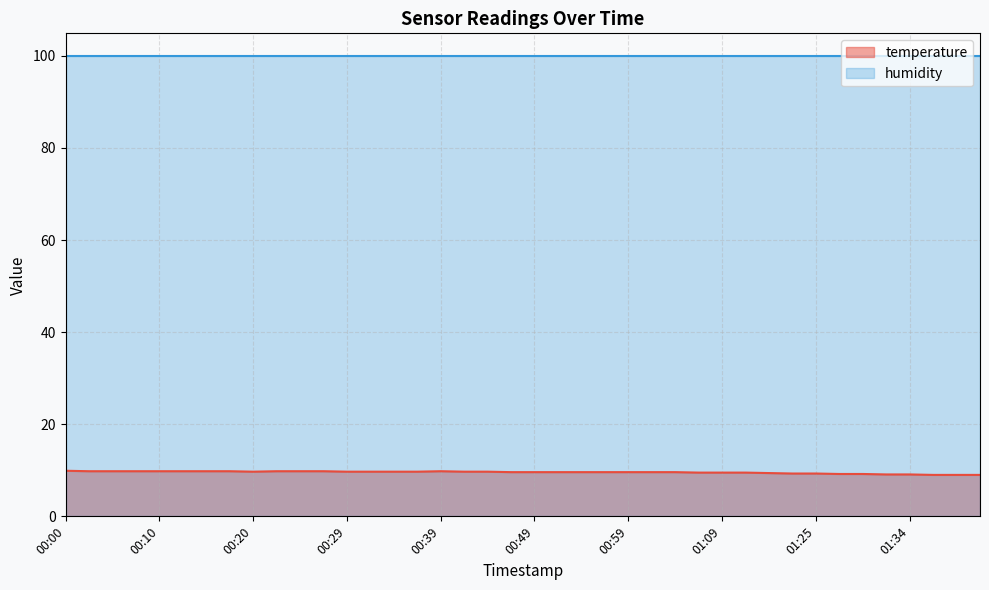

How many values are between 9 and 10?

40